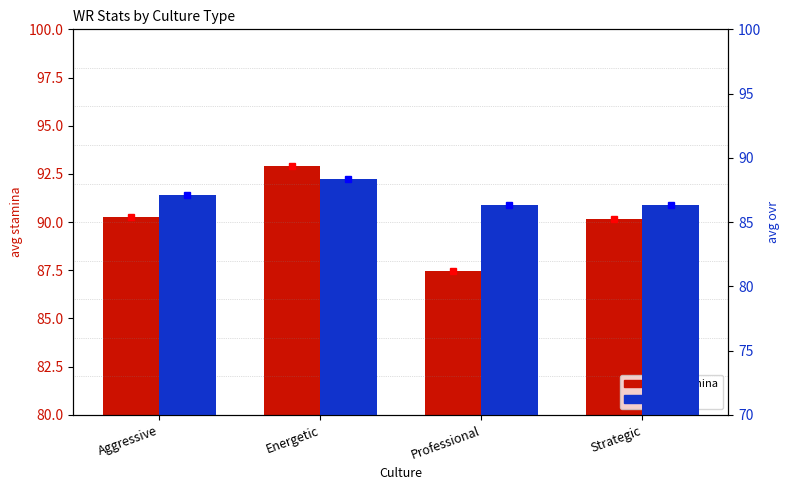

Count the number of categories in the chart.

4